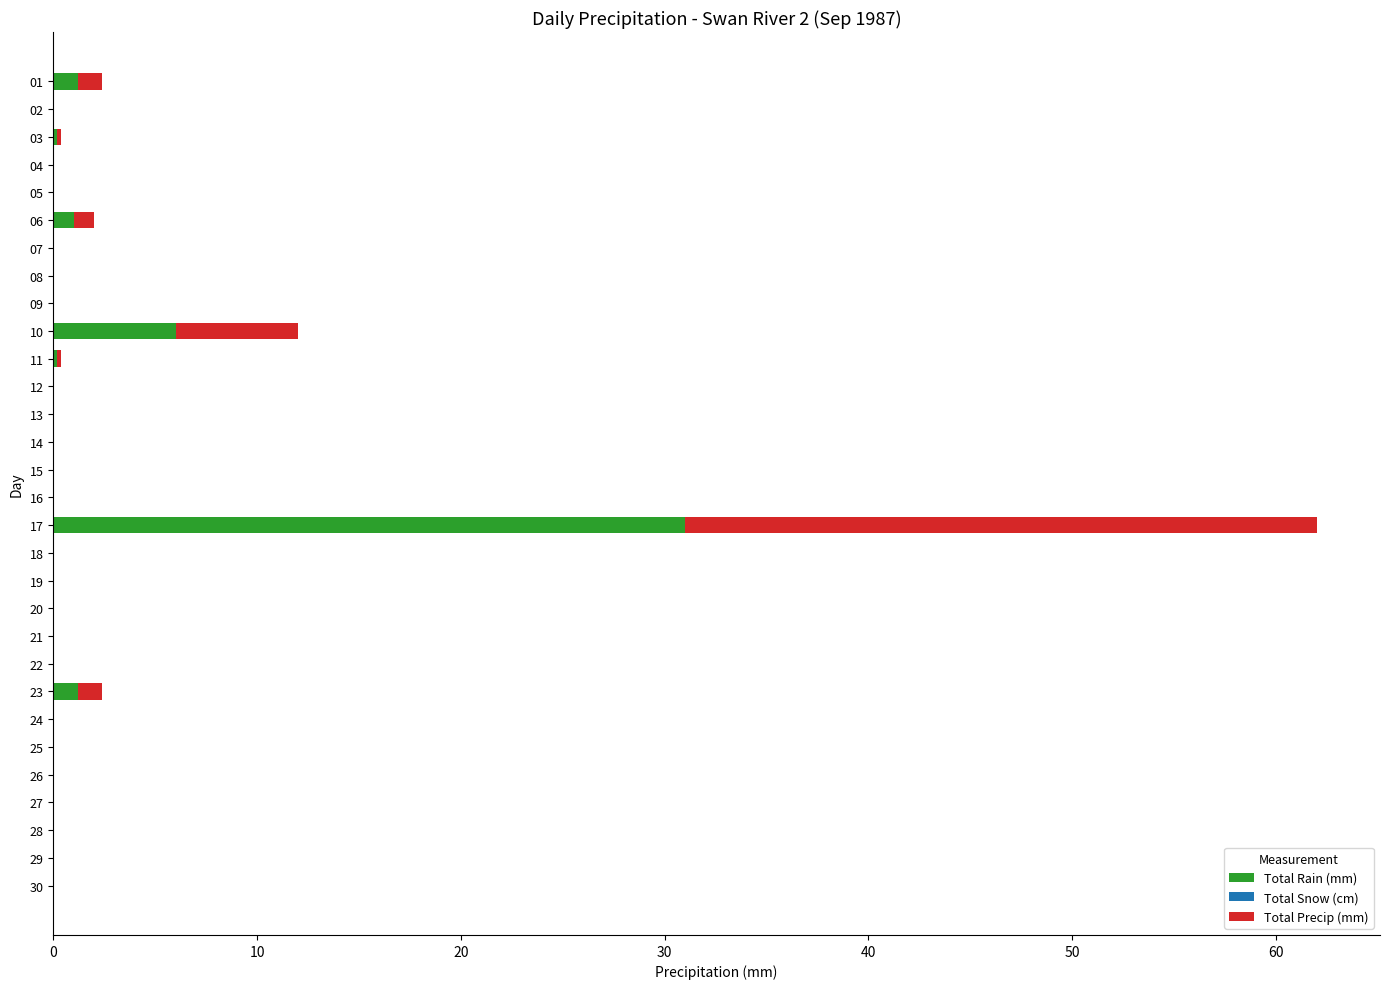

What is the maximum value for Total Rain (mm)?

31.0